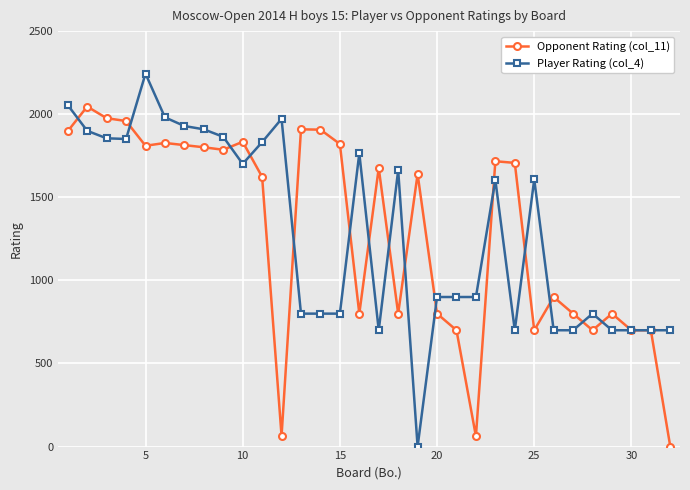

Count the number of categories in the chart.

32